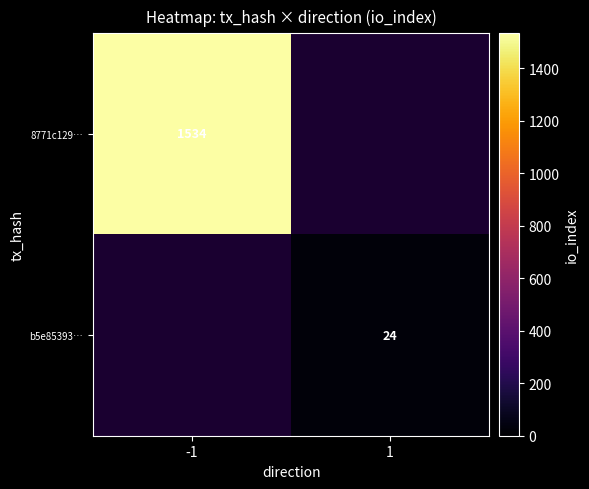

Is the value of 8771c129… at -1 greater than the value of b5e85393… at 1?

Yes